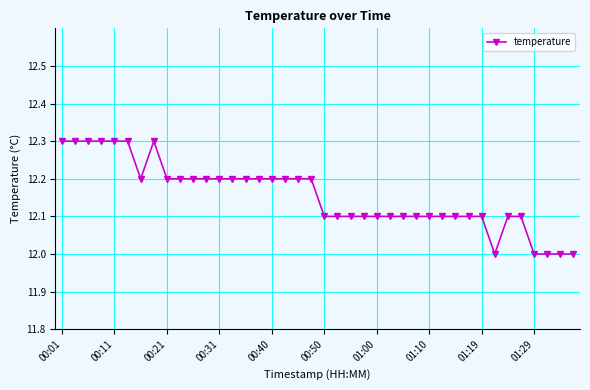

What is the value of the 7th point from the left?

12.2